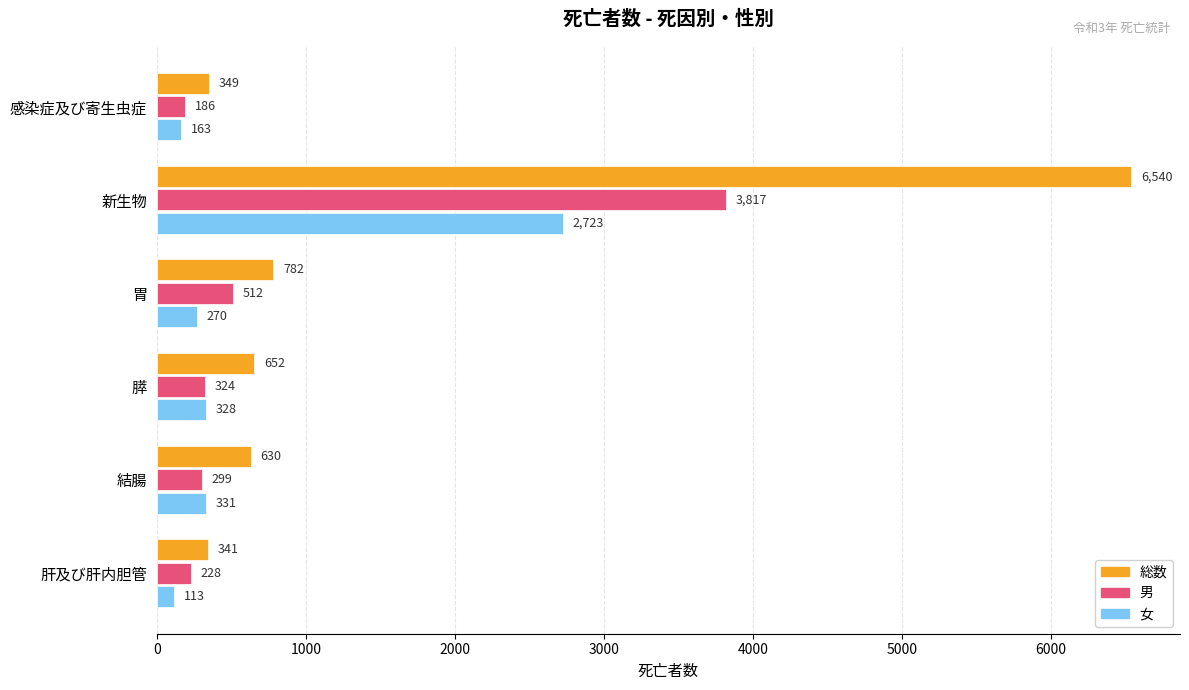

What is the minimum value shown in the chart?

113